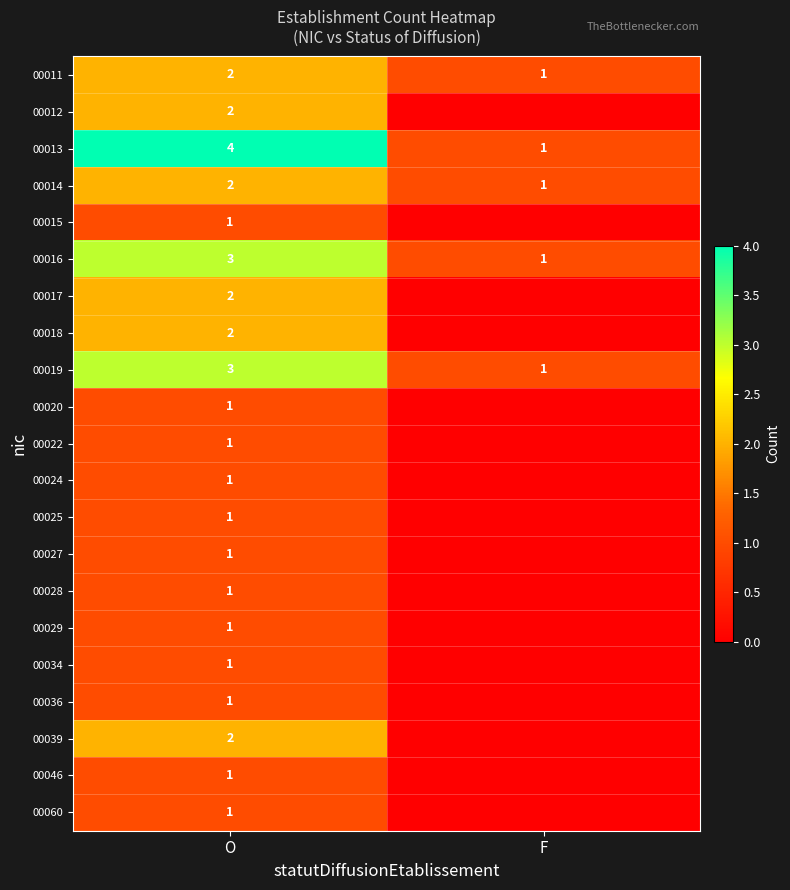

What is the highest value of the 00011 series?

2